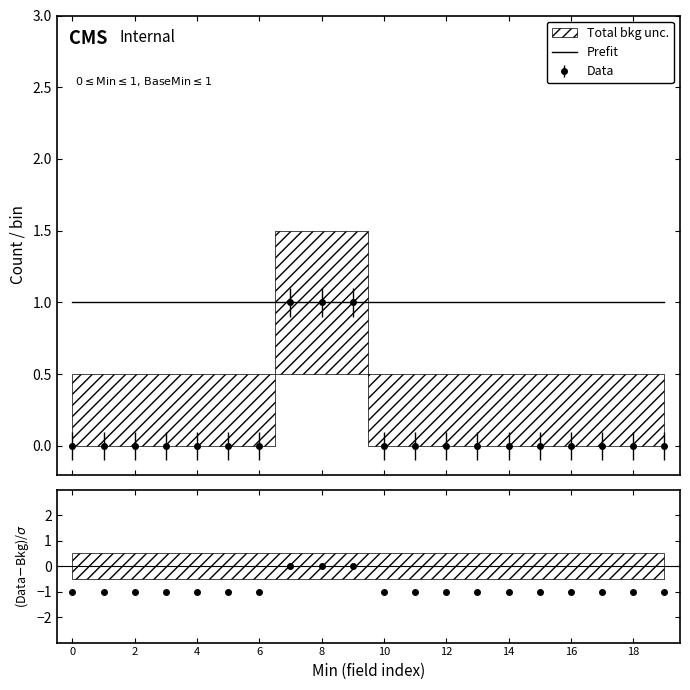

Is it true that the value at 0 is 1?

False